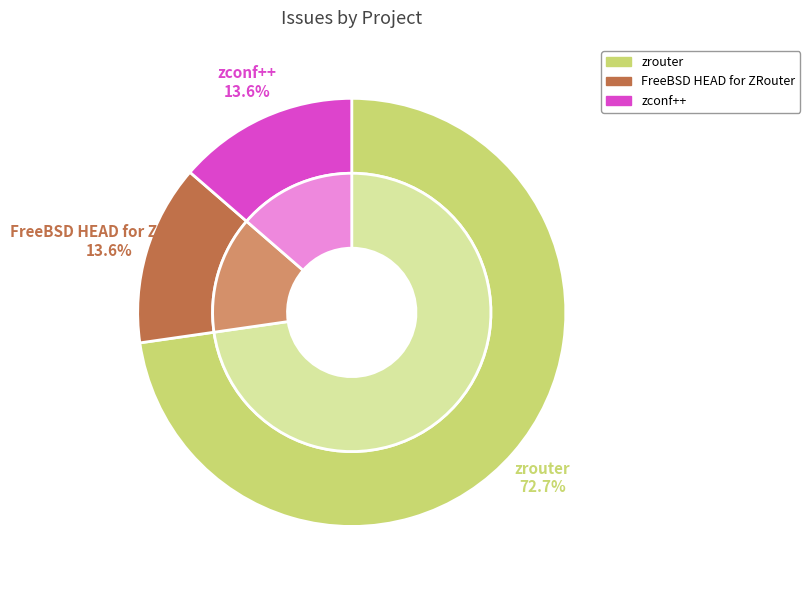

What percentage do zconf++ and FreeBSD HEAD for ZRouter together represent?

27.3%